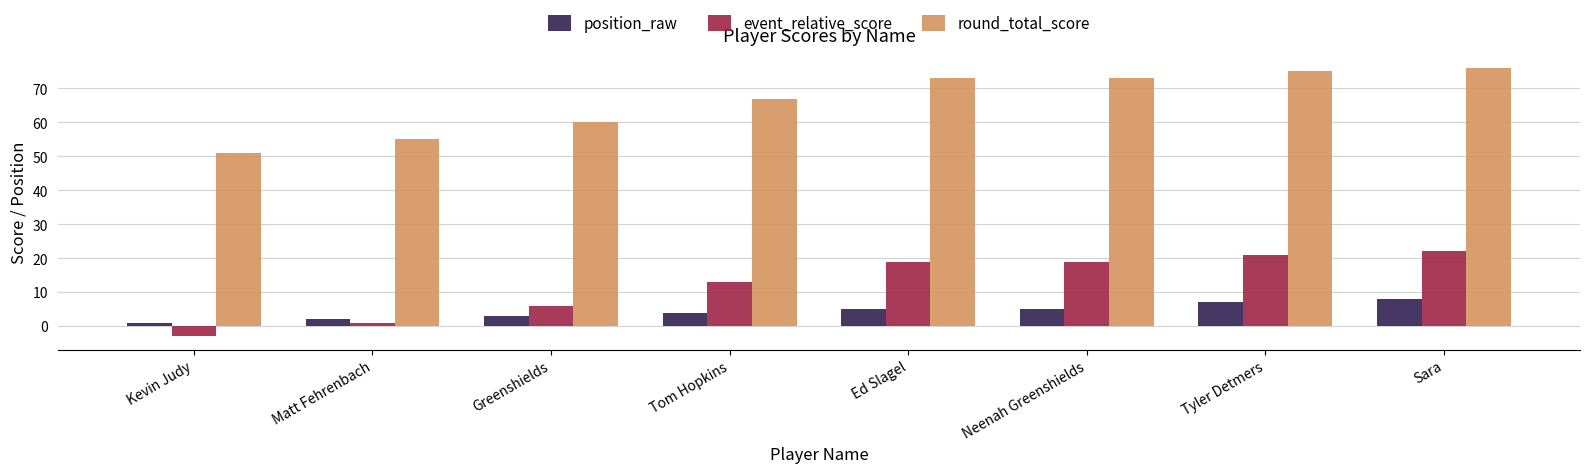

What are all the series names shown in the legend?

position_raw, event_relative_score, round_total_score